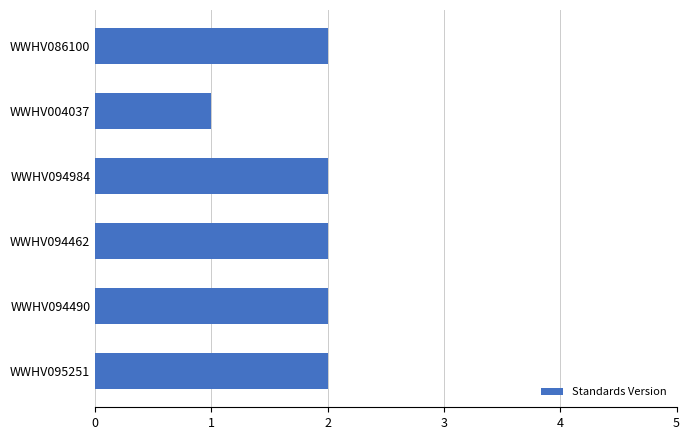

Is it true that the value at WWHV095251 is 1?

False